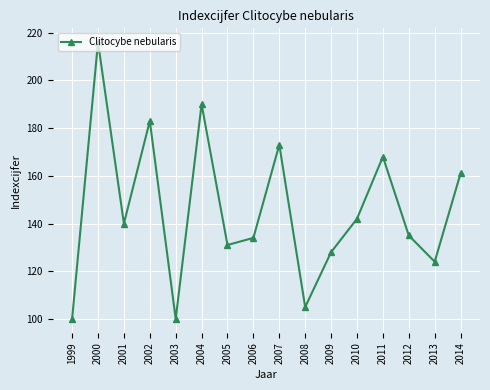

What is the maximum value shown in the chart?

216